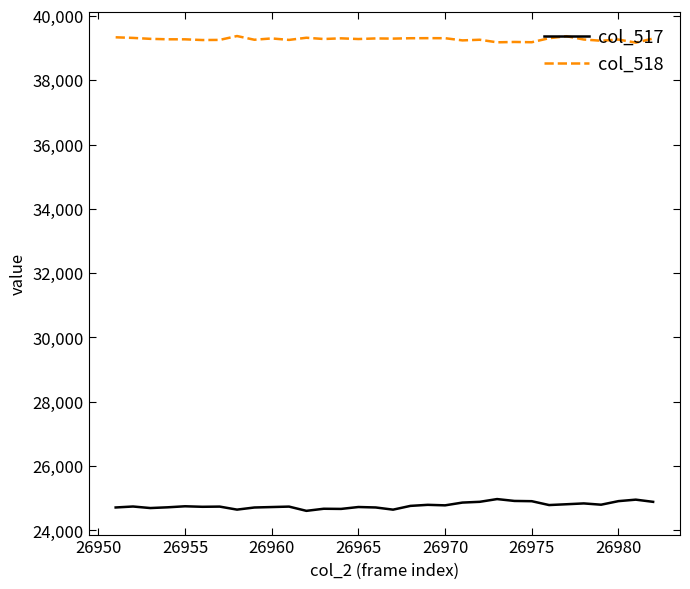

True or false: col_518 and col_517 intersect in this chart.

False